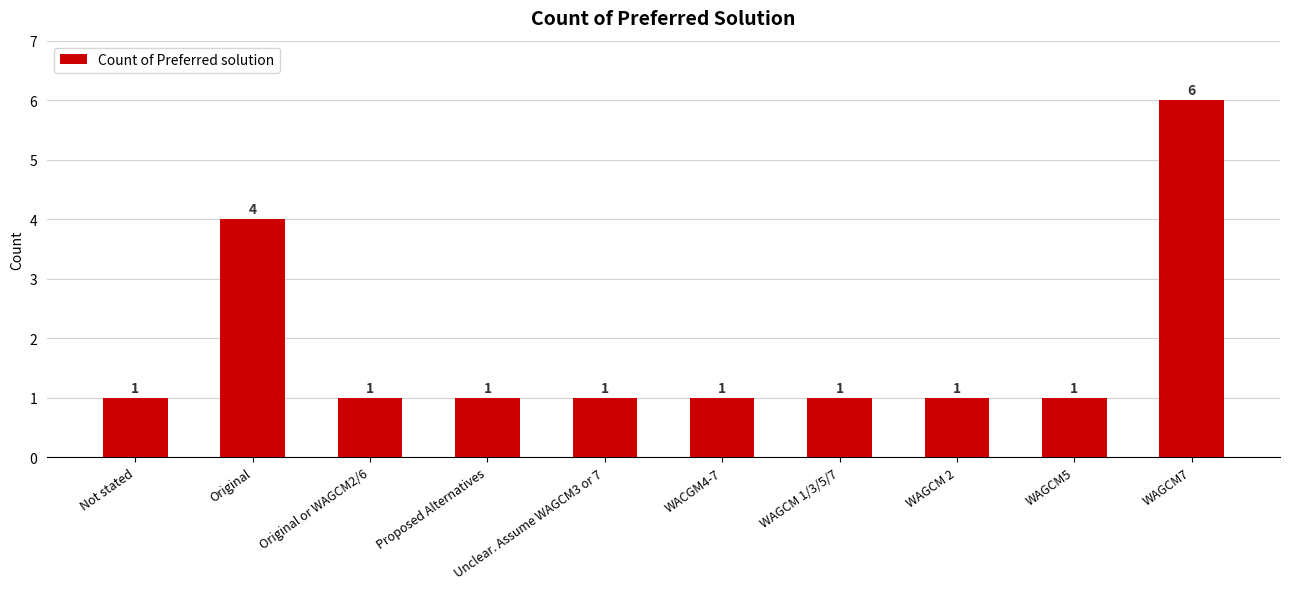

Which label corresponds to the largest value in the chart?

WAGCM7